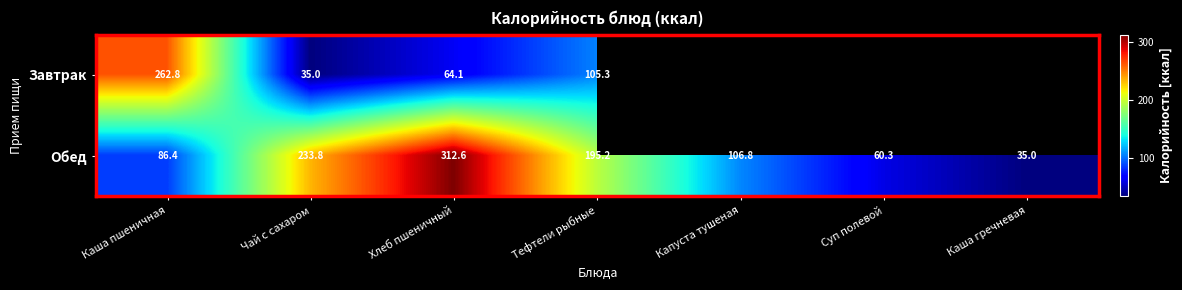

At which category does the chart reach its peak across all series?

Хлеб пшеничный